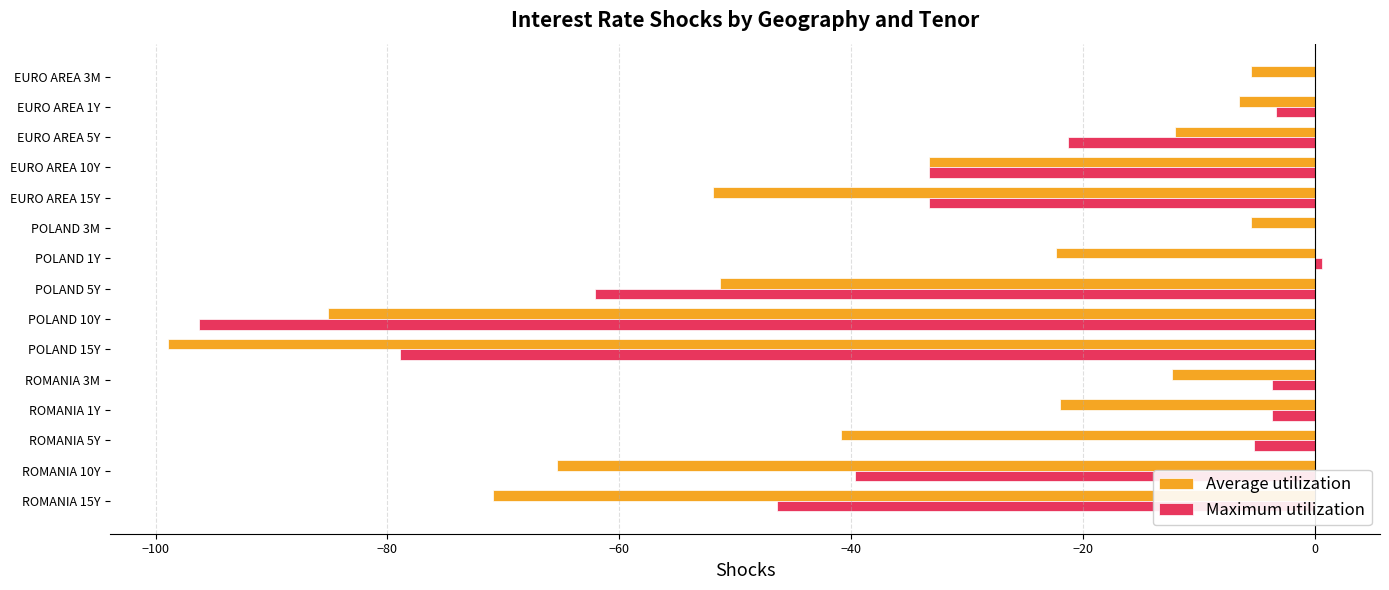

What are all the series names shown in the legend?

Average utilization, Maximum utilization